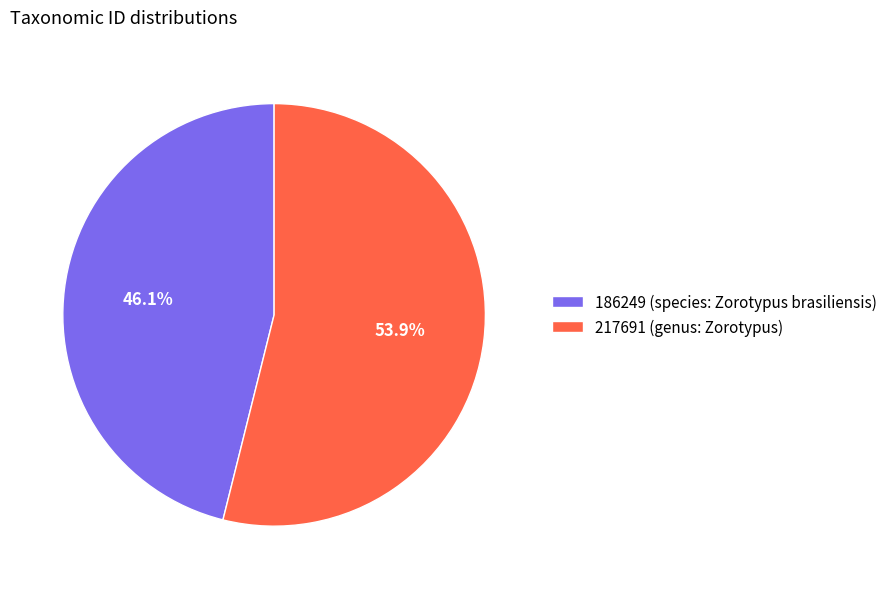

True or false: 217691 (genus: Zorotypus) accounts for 54% of the total.

True